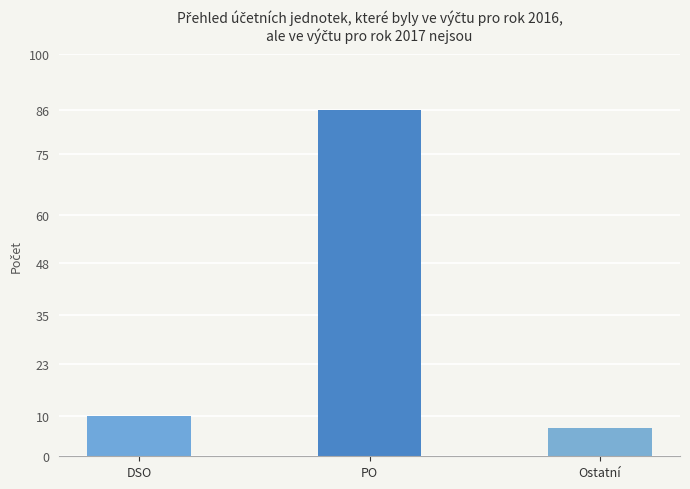

What is the sum of the values at PO and Ostatní?

93